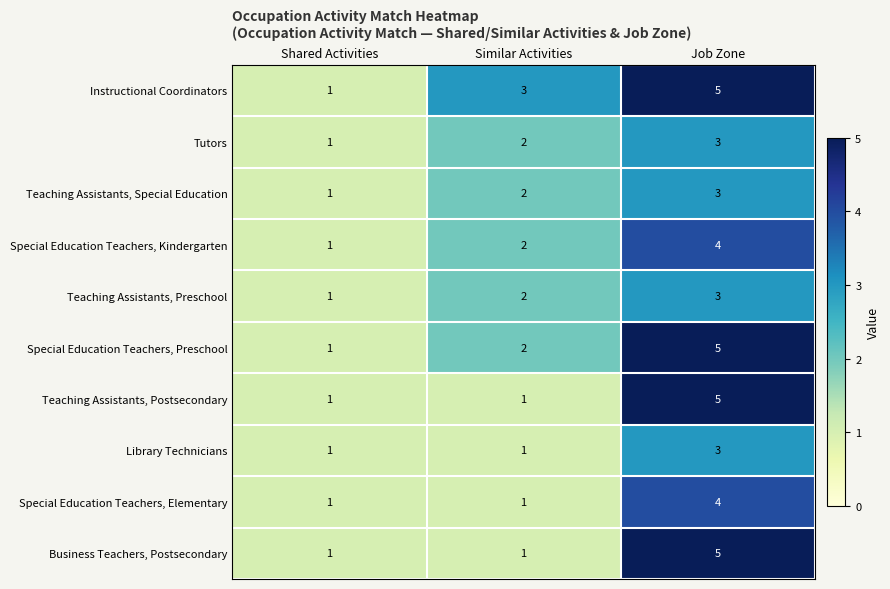

Reading left to right, what are all the values shown in this chart?

Instructional Coordinators: Shared Activities=1	Similar Activities=3	Job Zone=5
Tutors: Shared Activities=1	Similar Activities=2	Job Zone=3
Teaching Assistants, Special Education: Shared Activities=1	Similar Activities=2	Job Zone=3
Special Education Teachers, Kindergarten: Shared Activities=1	Similar Activities=2	Job Zone=4
Teaching Assistants, Preschool: Shared Activities=1	Similar Activities=2	Job Zone=3
Special Education Teachers, Preschool: Shared Activities=1	Similar Activities=2	Job Zone=5
Teaching Assistants, Postsecondary: Shared Activities=1	Similar Activities=1	Job Zone=5
Library Technicians: Shared Activities=1	Similar Activities=1	Job Zone=3
Special Education Teachers, Elementary: Shared Activities=1	Similar Activities=1	Job Zone=4
Business Teachers, Postsecondary: Shared Activities=1	Similar Activities=1	Job Zone=5